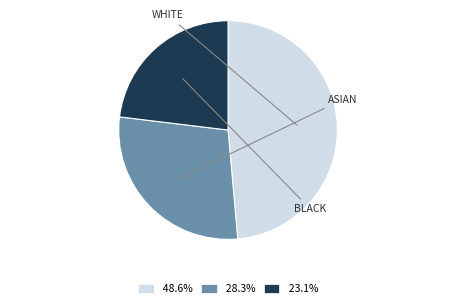

Is there a majority slice in this chart?

No